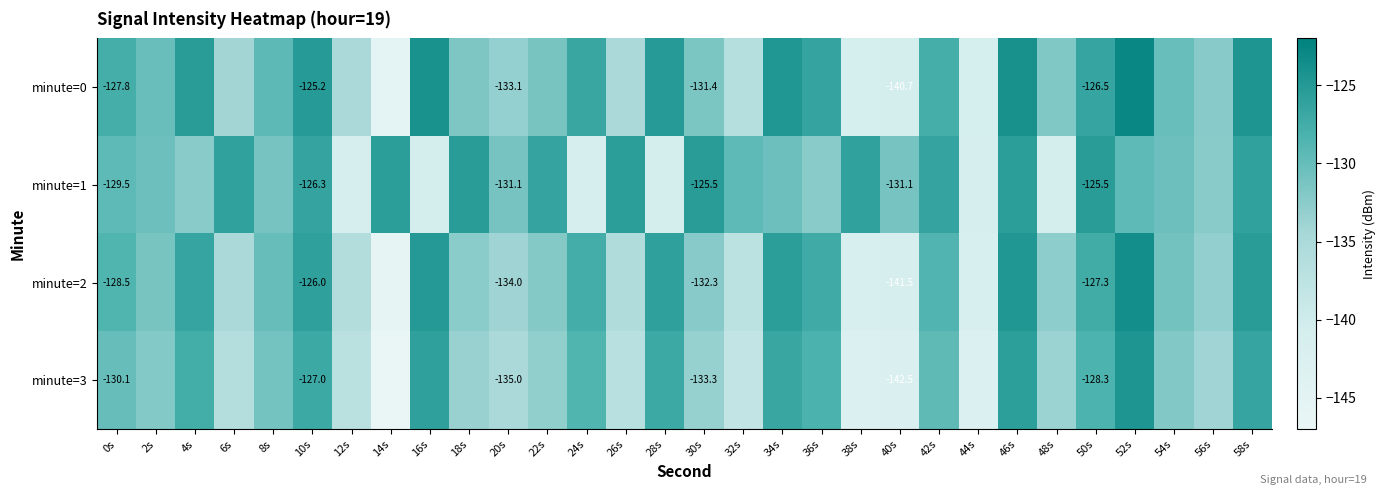

Between 20s and 12s, which is larger?

20s